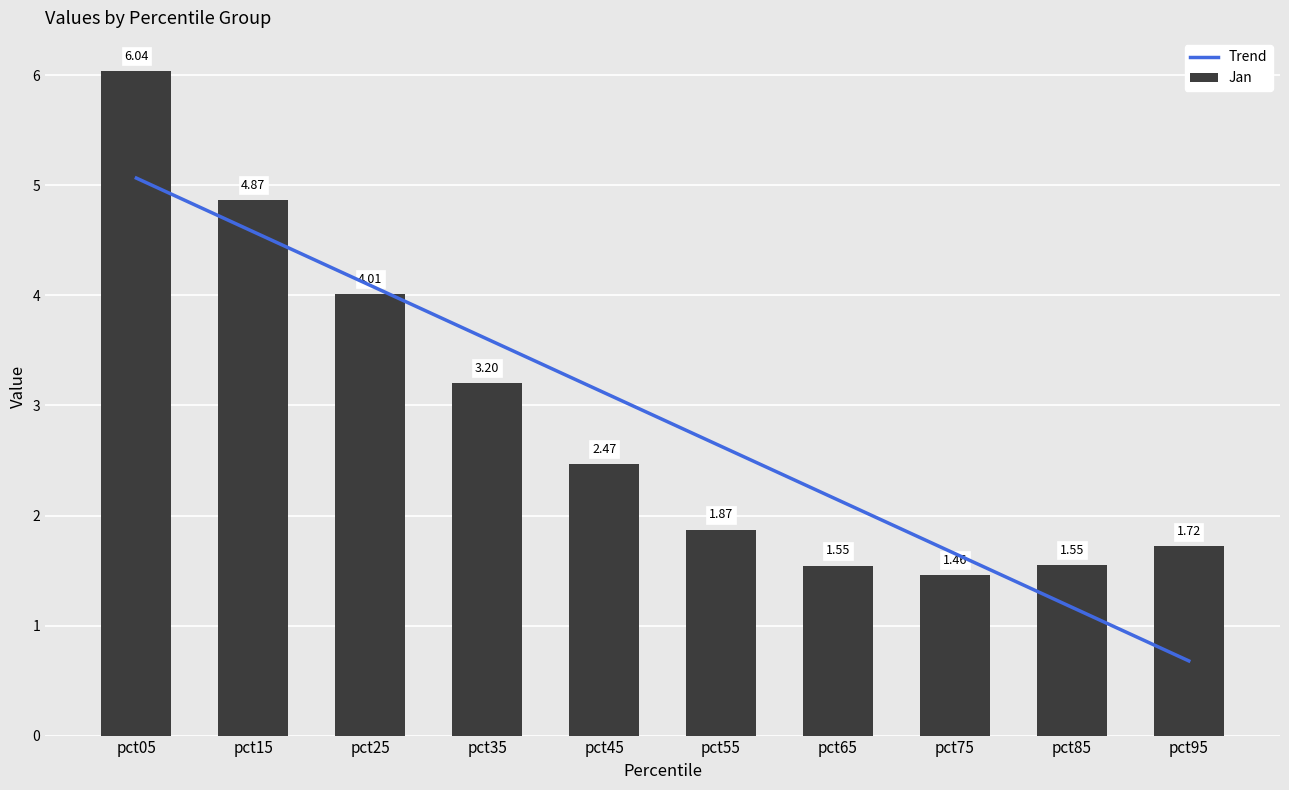

What is the value of the Jan bar at the 6th from the left?

1.9